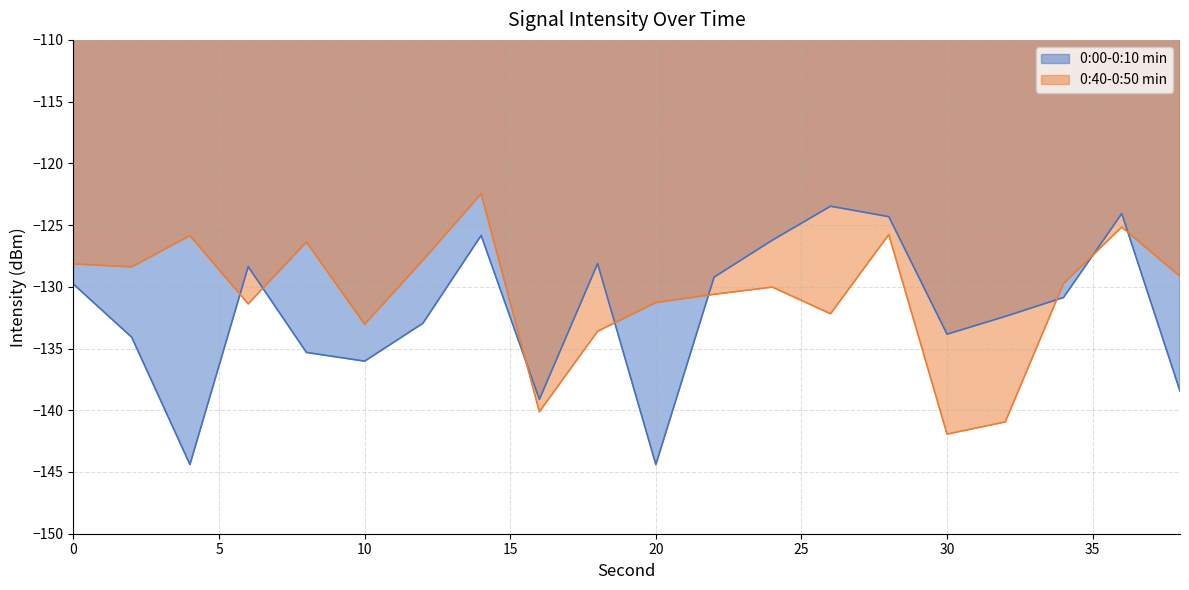

Where is the first local maximum for 0:40-0:50 min?

4